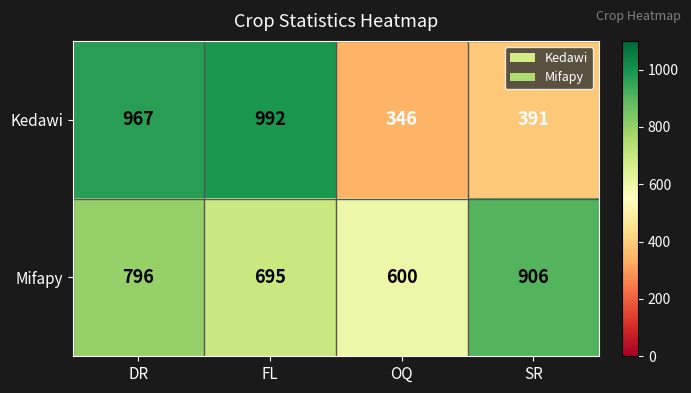

Between OQ and SR, which series saw the biggest shift?

Mifapy